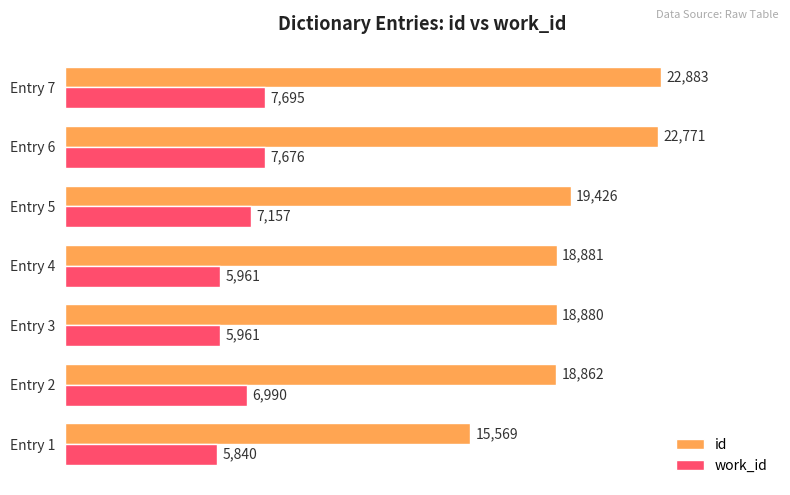

Which label corresponds to the largest value in the chart?

Entry 7